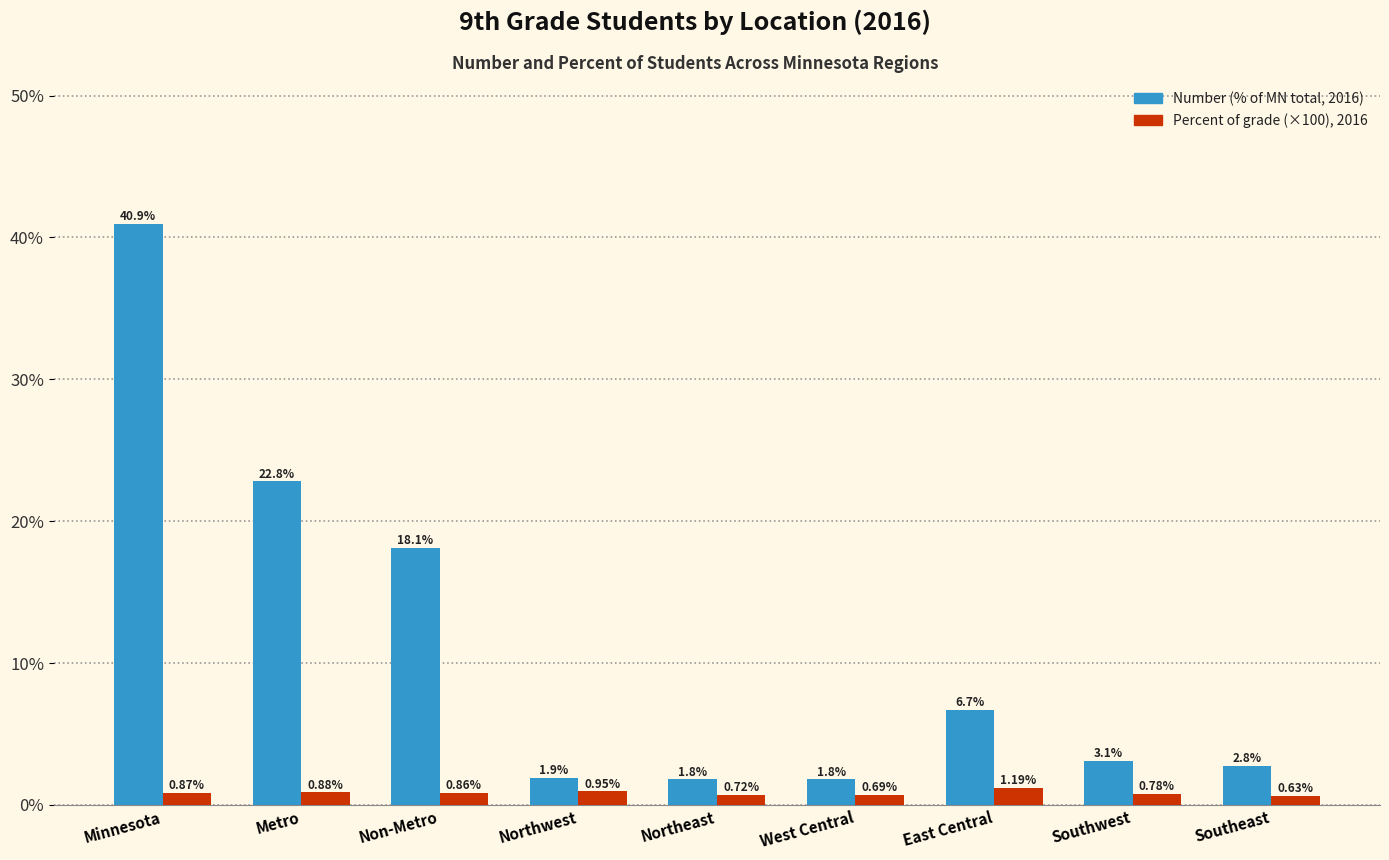

Which label corresponds to the smallest value in the chart?

Southeast